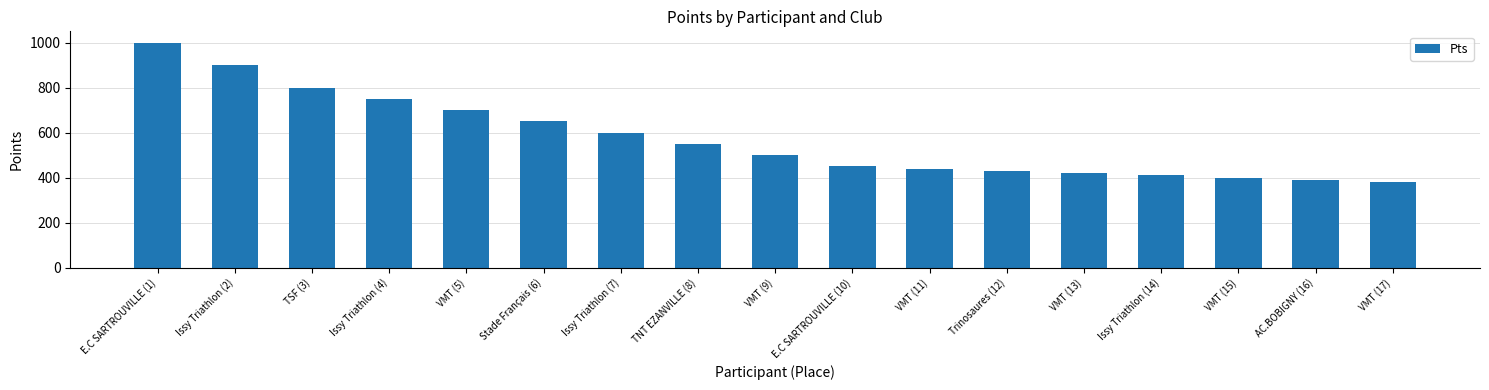

True or false: the data shows 410 at Issy Triathlon (14).

True